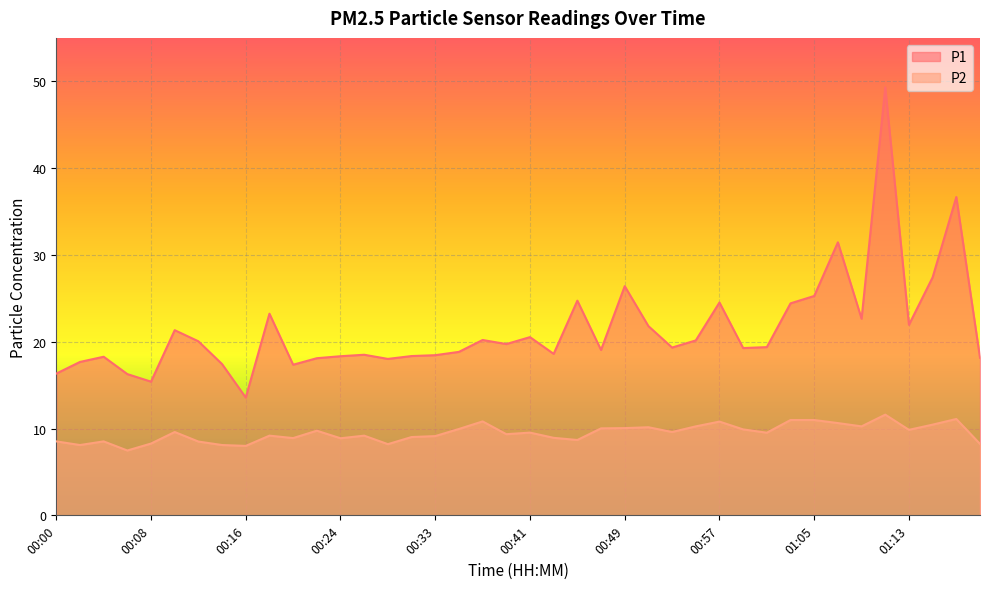

What is the difference between the second highest and minimum values in the P1 series?

23.1